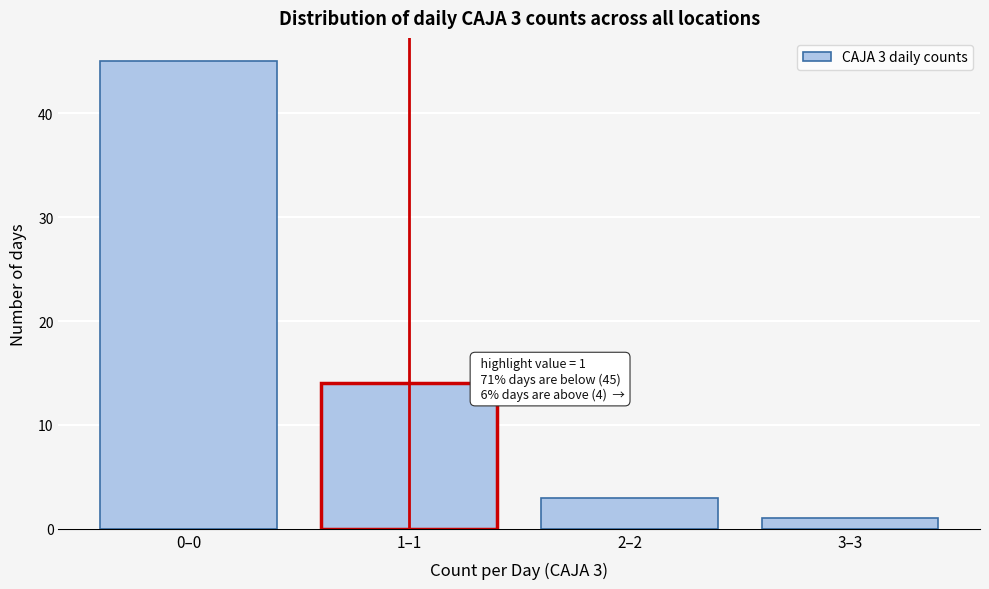

Reading left to right, list all the values displayed in this chart.

0–0=45	1–1=14	2–2=3	3–3=1